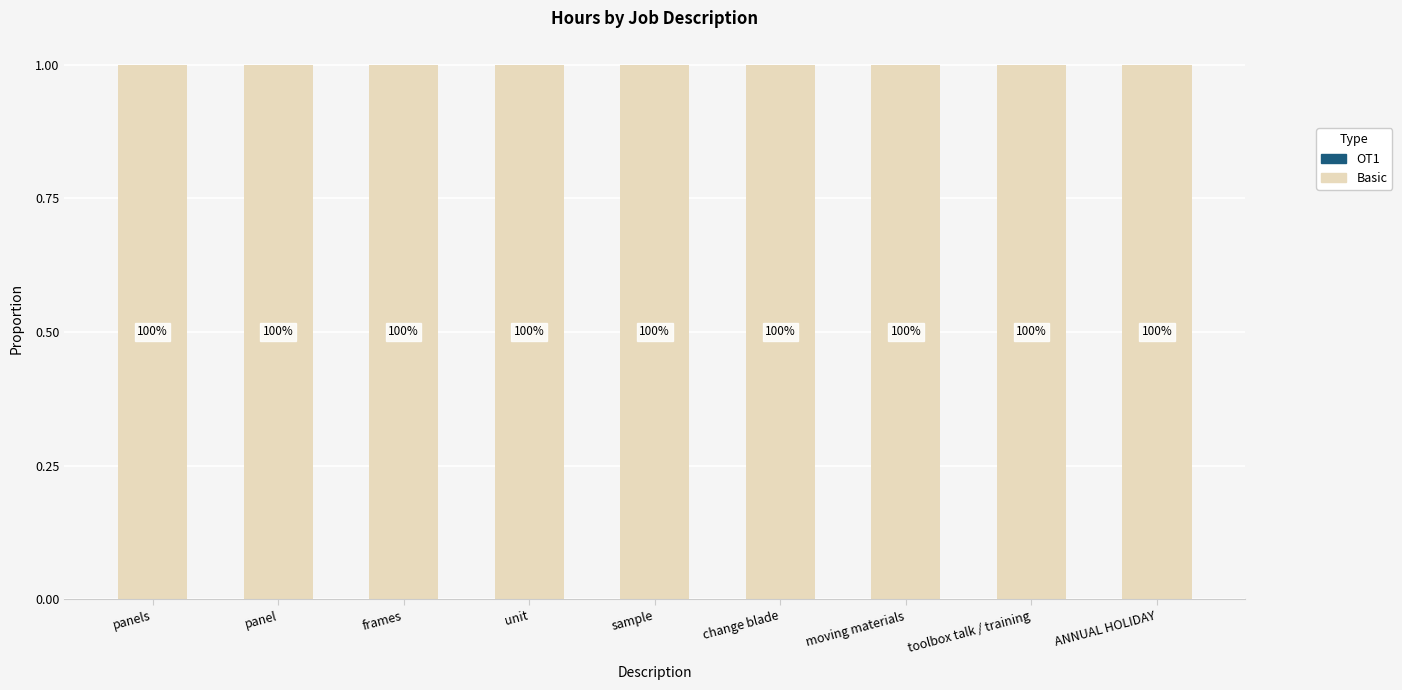

The Basic series shows 1 at panel. True or false?

True